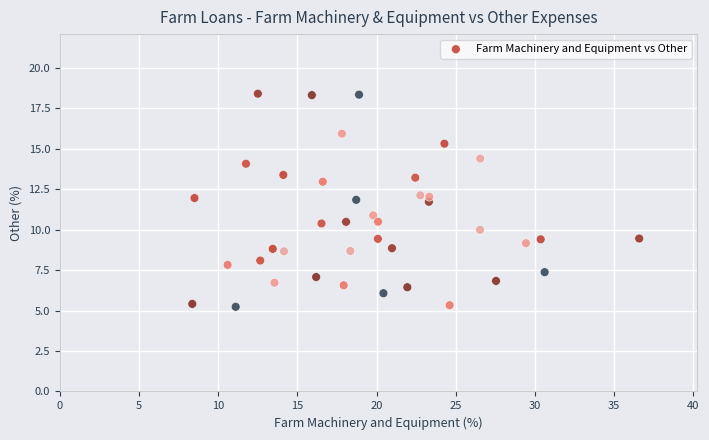

What is the range of Y values (max minus min)?

13.2